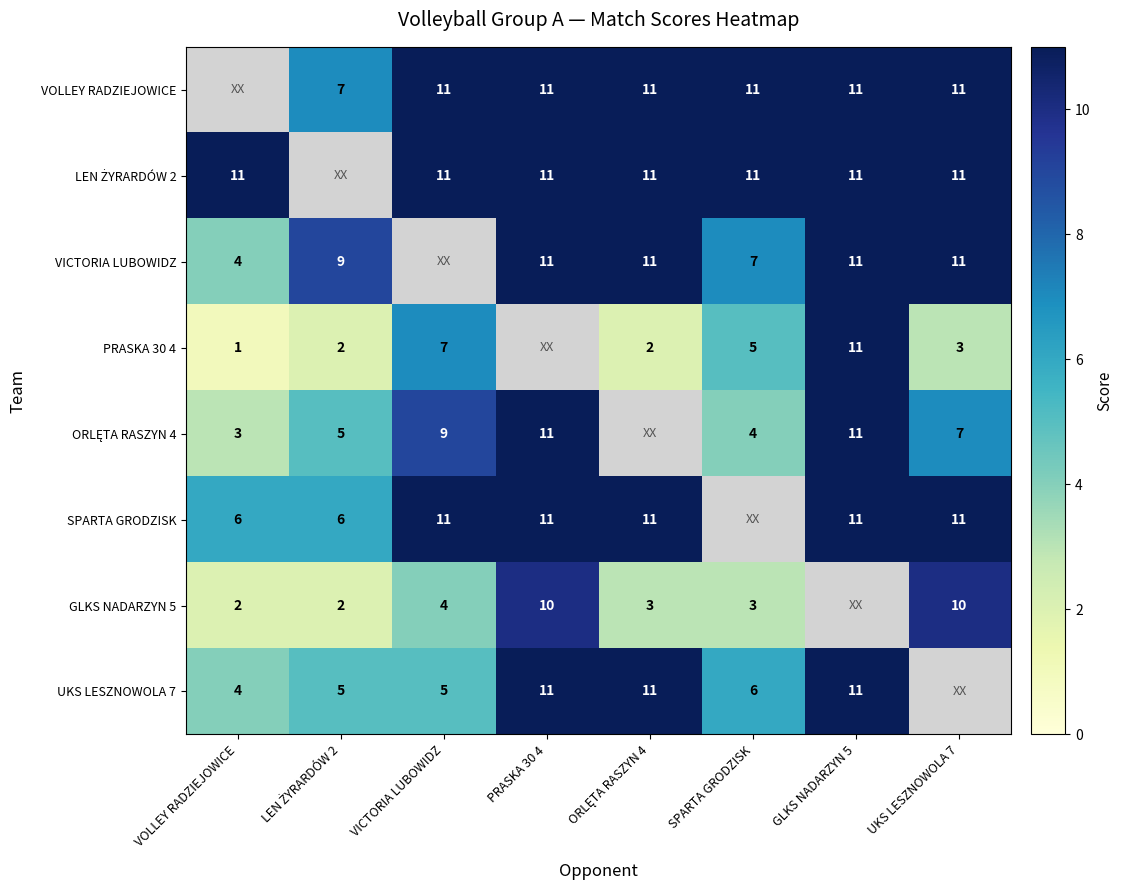

The GLKS NADARZYN 5 series shows 3 at SPARTA GRODZISK. True or false?

True